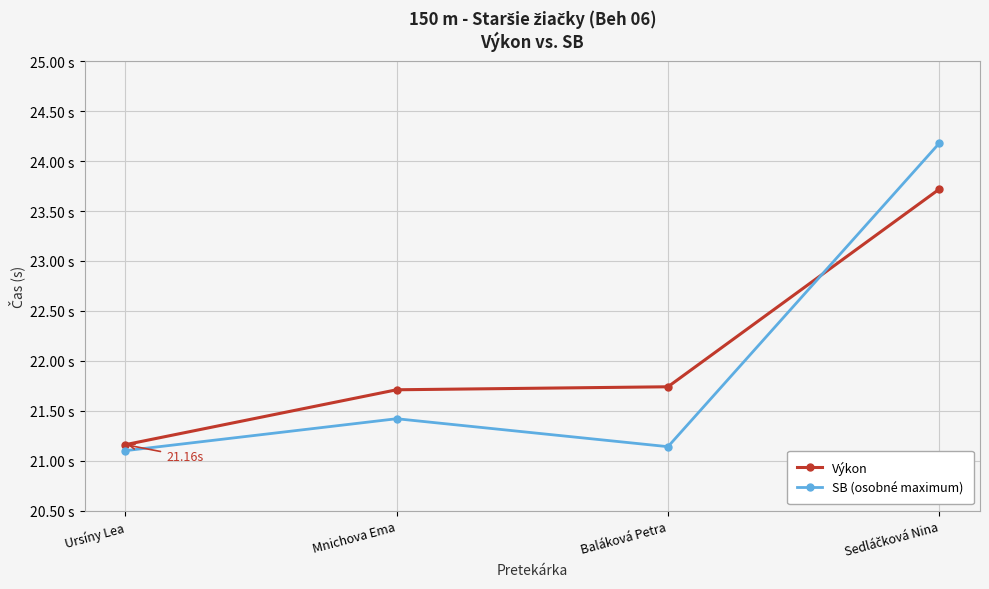

The SB (osobné maximum) series shows 32.1 at Mnichova Ema. True or false?

False